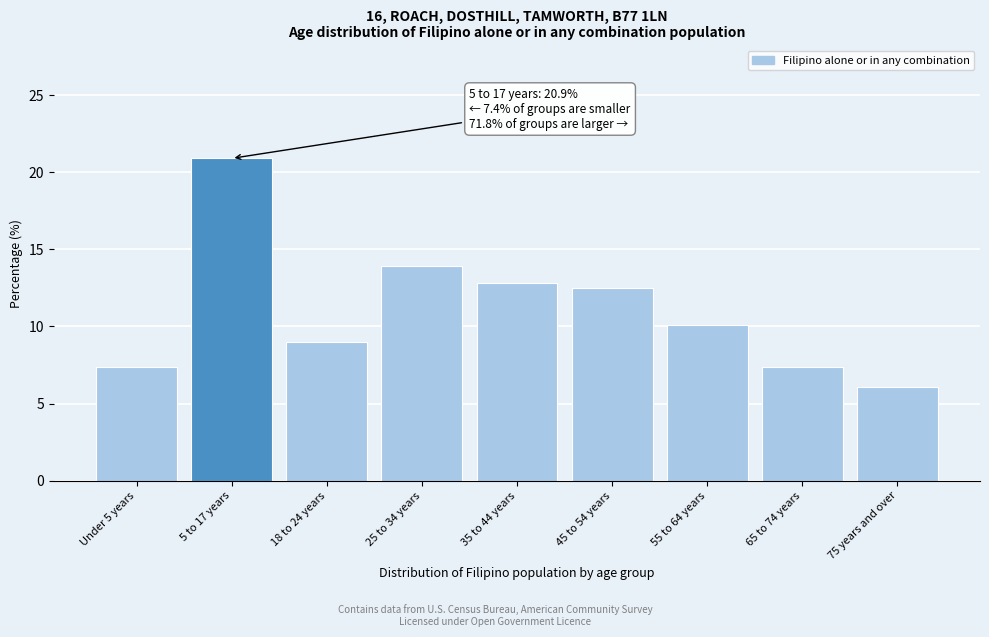

Reading left to right, transcribe all the data shown in this chart.

Under 5 years=7.4	5 to 17 years=20.9	18 to 24 years=9.0	25 to 34 years=13.9	35 to 44 years=12.8	45 to 54 years=12.5	55 to 64 years=10.1	65 to 74 years=7.4	75 years and over=6.1